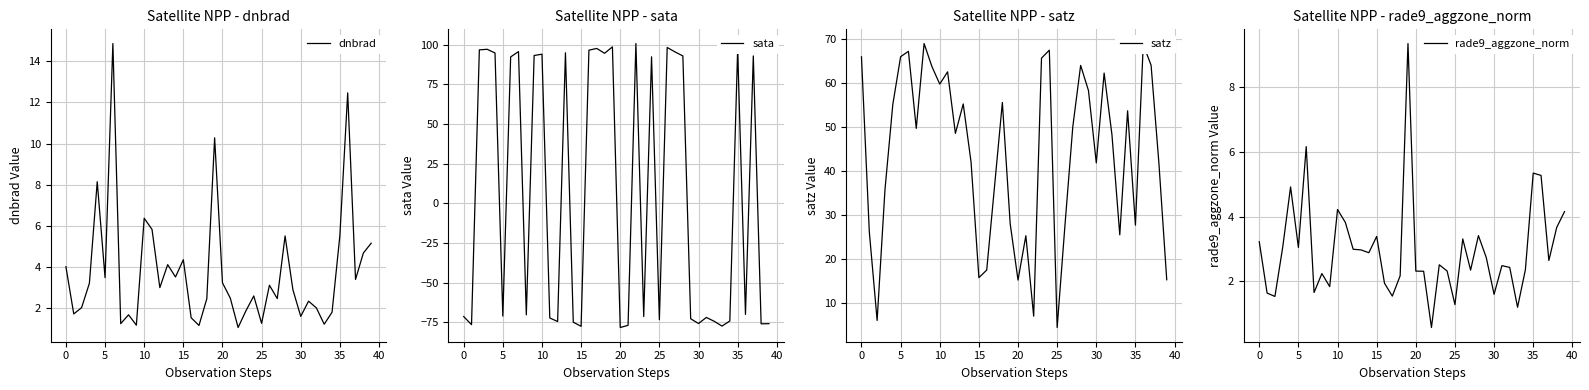

At which label does satz reach its minimum?

25